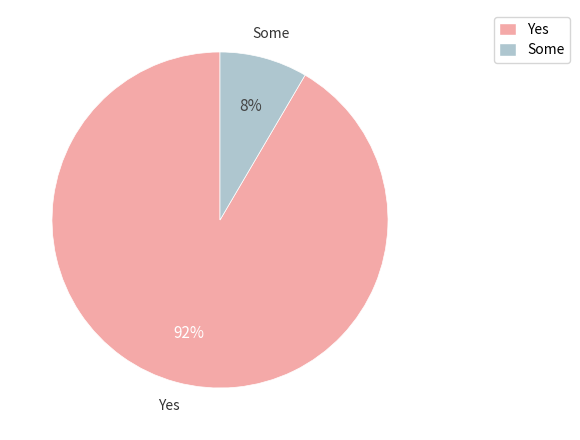

Count the number of slices in the pie.

2